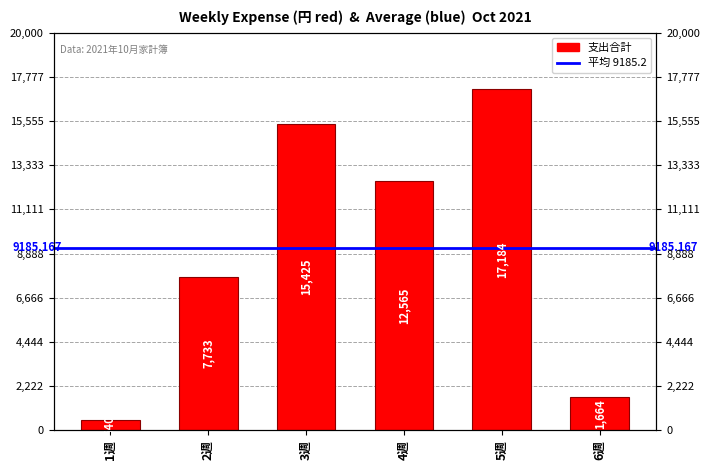

What is the average value?

9185